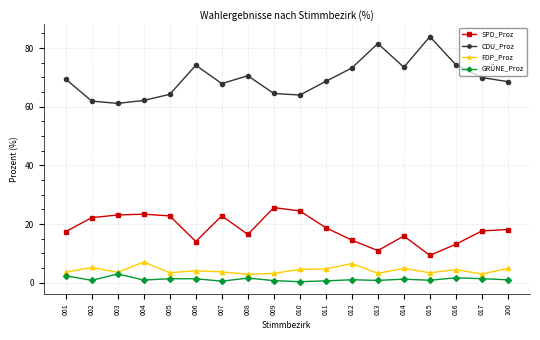

How many data points does each series have?

18